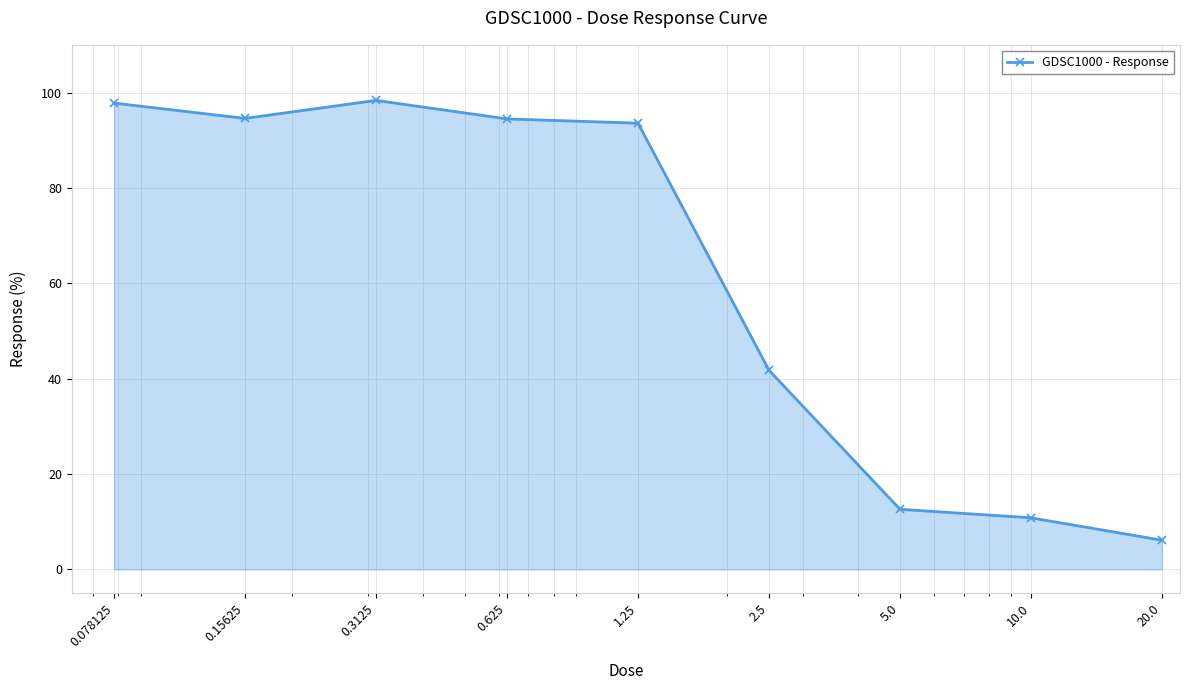

How many values exceed 93?

5